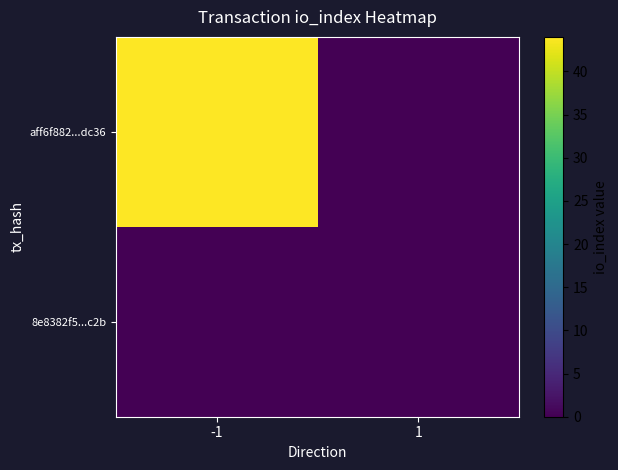

What is the greatest value displayed?

44